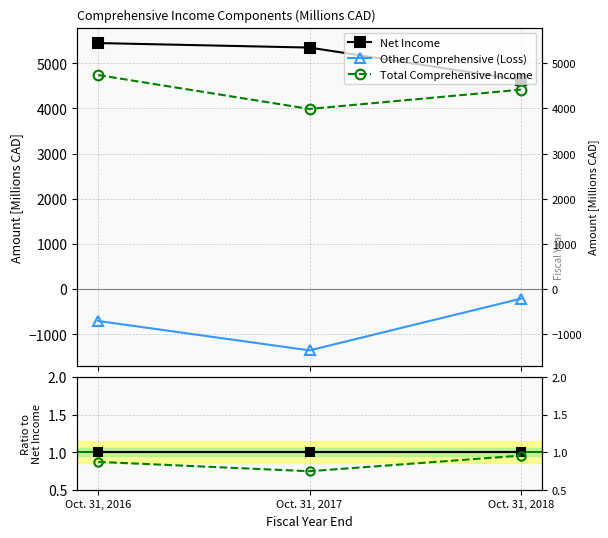

Which has a higher value, Oct. 31, 2017 or Oct. 31, 2018?

Oct. 31, 2017